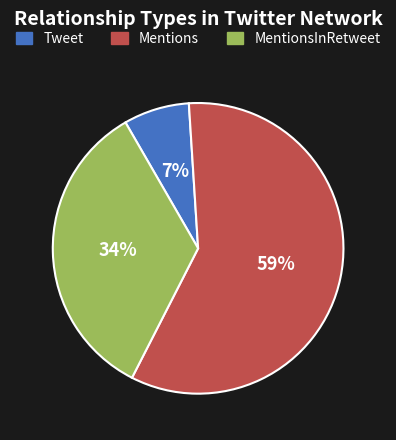

Between Mentions and MentionsInRetweet, which is larger?

Mentions